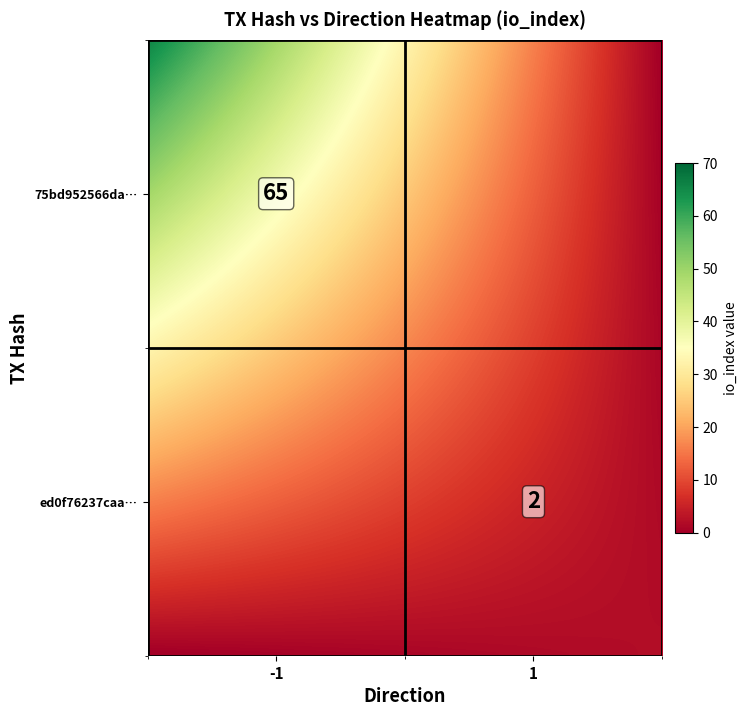

Which series has the widest spread of values?

75bd952566da630ca4da57fa825d0e511a8a70b